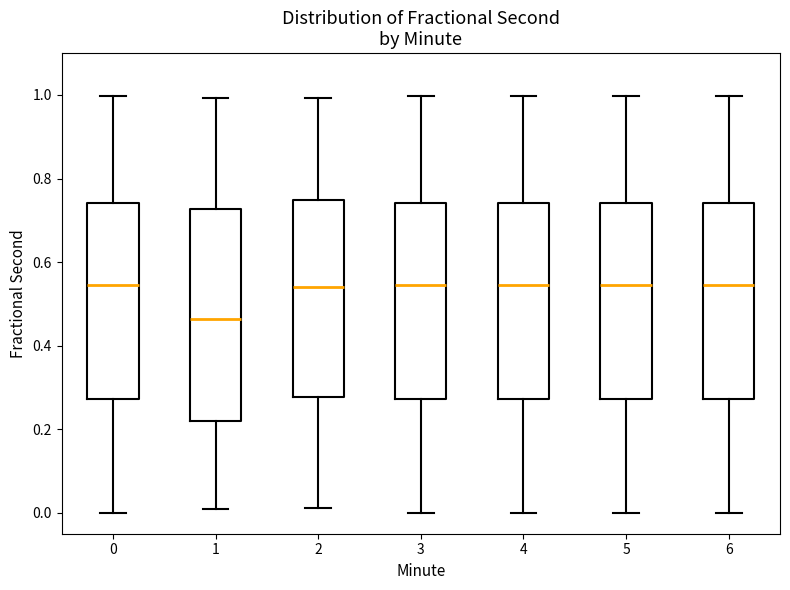

Reading left to right, transcribe this box plot: for each box, give where its median line is, the range the box spans, and where its two whiskers end, as read against the y-axis. The values are not printed on the chart, so give them approximately, as read against the axis.

0: median 0.54, box 0.28 to 0.74, whiskers 0.00 to 1.00
1: median 0.46, box 0.22 to 0.72, whiskers 0.00 to 1.00
2: median 0.54, box 0.28 to 0.74, whiskers 0.02 to 1.00
3: median 0.54, box 0.28 to 0.74, whiskers 0.00 to 1.00
4: median 0.54, box 0.28 to 0.74, whiskers 0.00 to 1.00
5: median 0.54, box 0.28 to 0.74, whiskers 0.00 to 1.00
6: median 0.54, box 0.28 to 0.74, whiskers 0.00 to 1.00